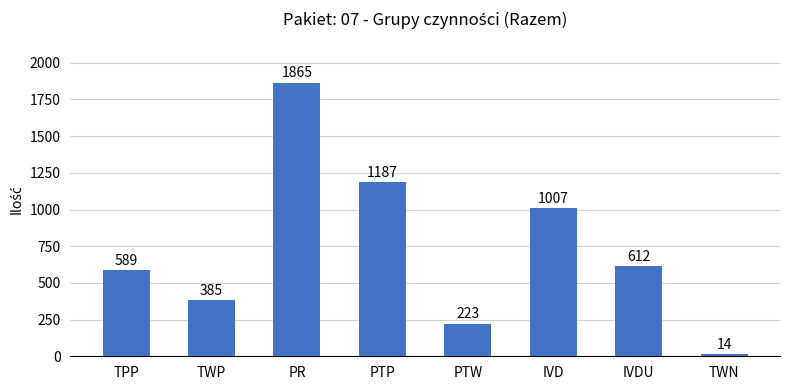

What is the difference between the maximum and second lowest values?

1642